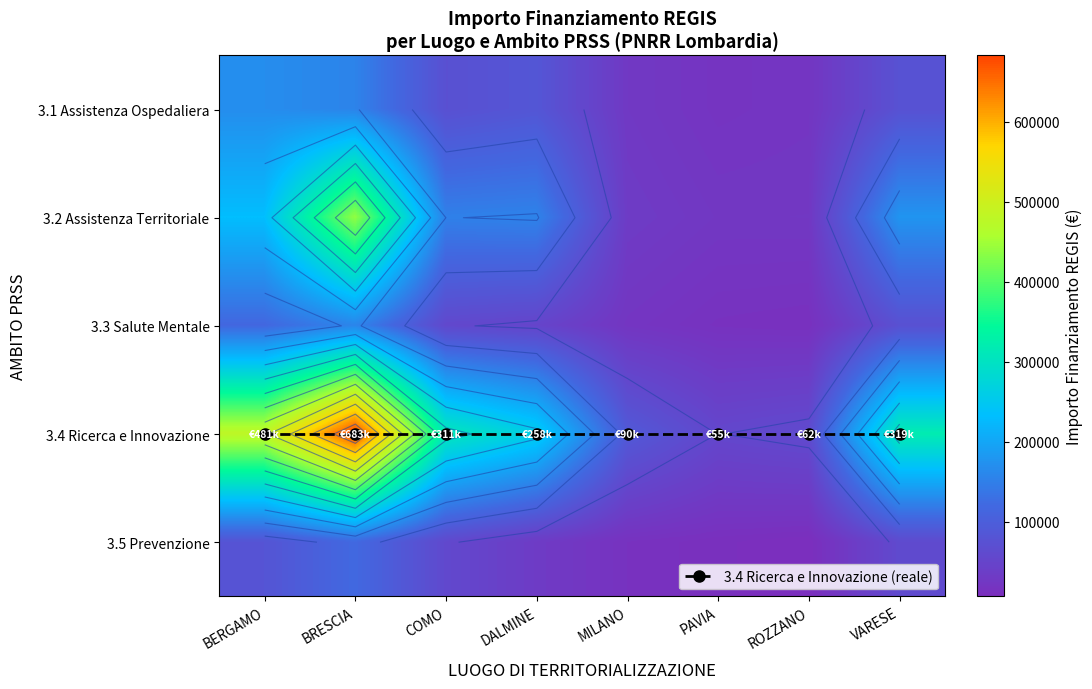

Is the value of 3.3 Salute Mentale at ROZZANO greater than the value of 3.1 Assistenza Ospedaliera at VARESE?

No